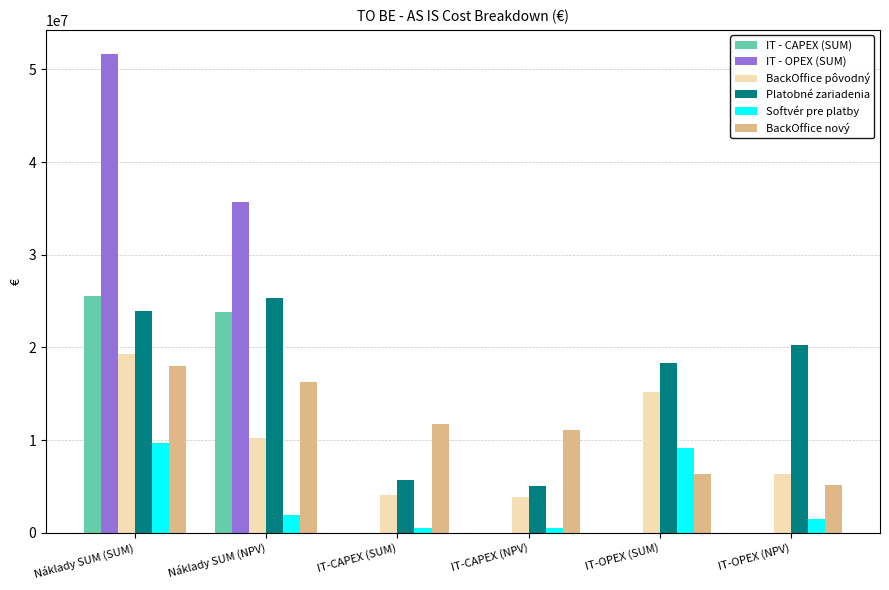

What is the average value of the Softvér pre platby series?

3861531.8